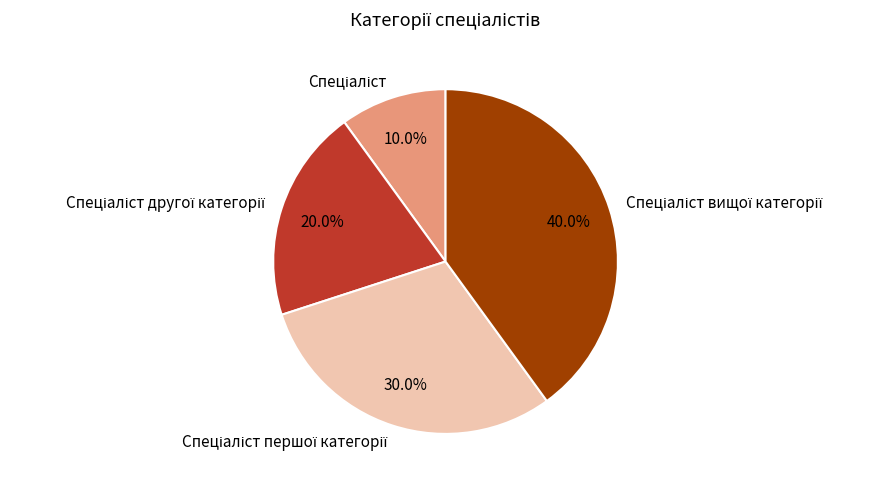

Is there any slice that represents more than half of the pie?

No